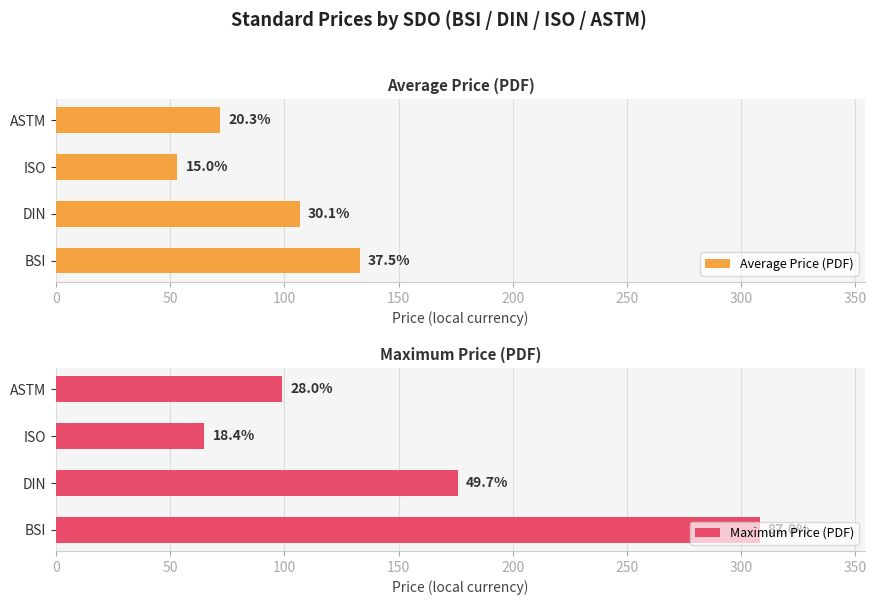

List the series in order of their peak value, highest first.

Maximum Price (PDF), Average Price (PDF)